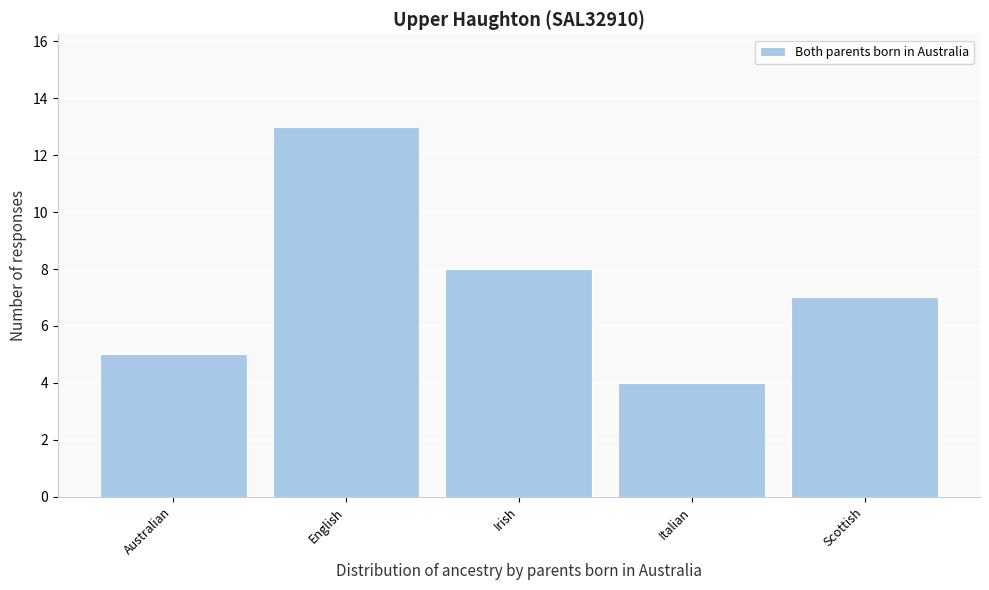

Reading left to right, extract all data points from this chart.

5	13	8	4	7